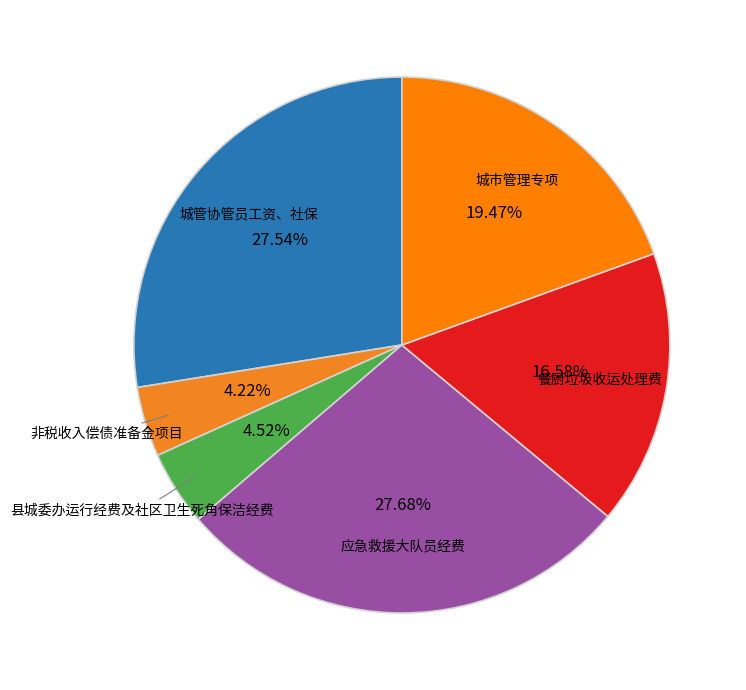

The 城管协管员工资、社保 slice represents 28% of the pie. True or false?

True